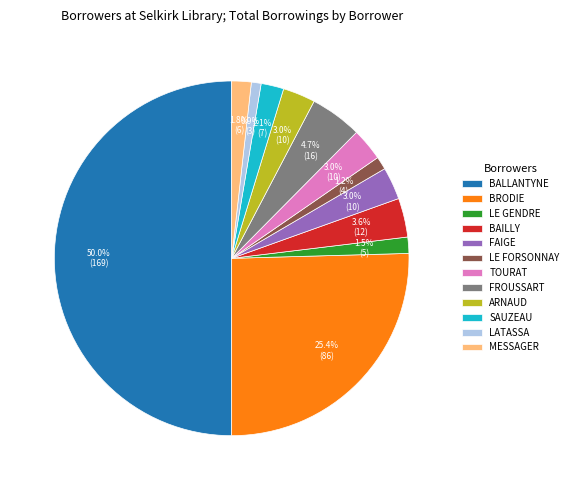

How many slices are in this pie chart?

12